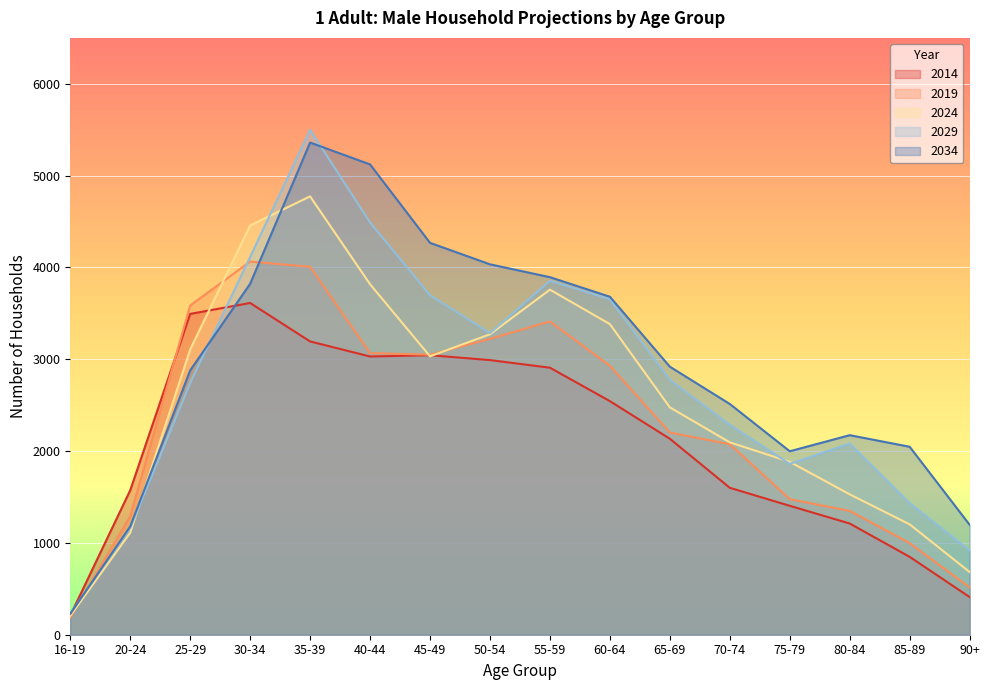

Does the chart display data point markers on the line(s)?

No